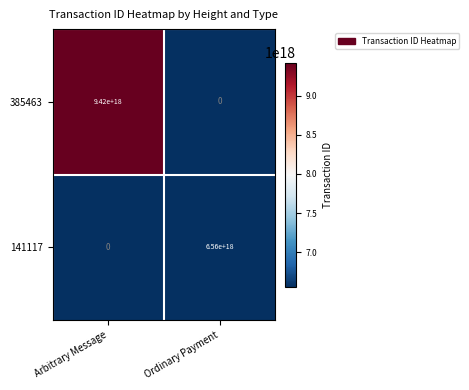

Between Arbitrary Message and Ordinary Payment, which series saw the biggest shift?

385463